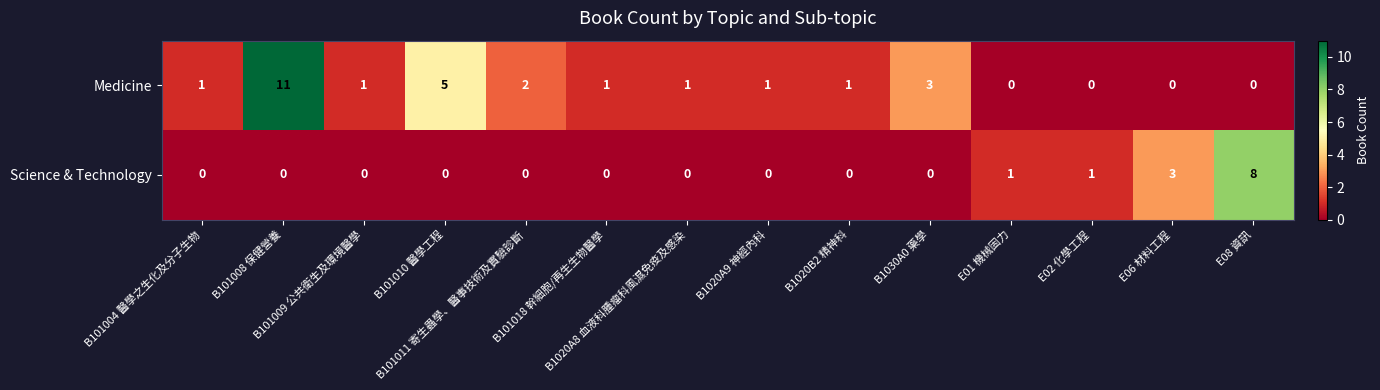

What is the greatest value displayed?

11